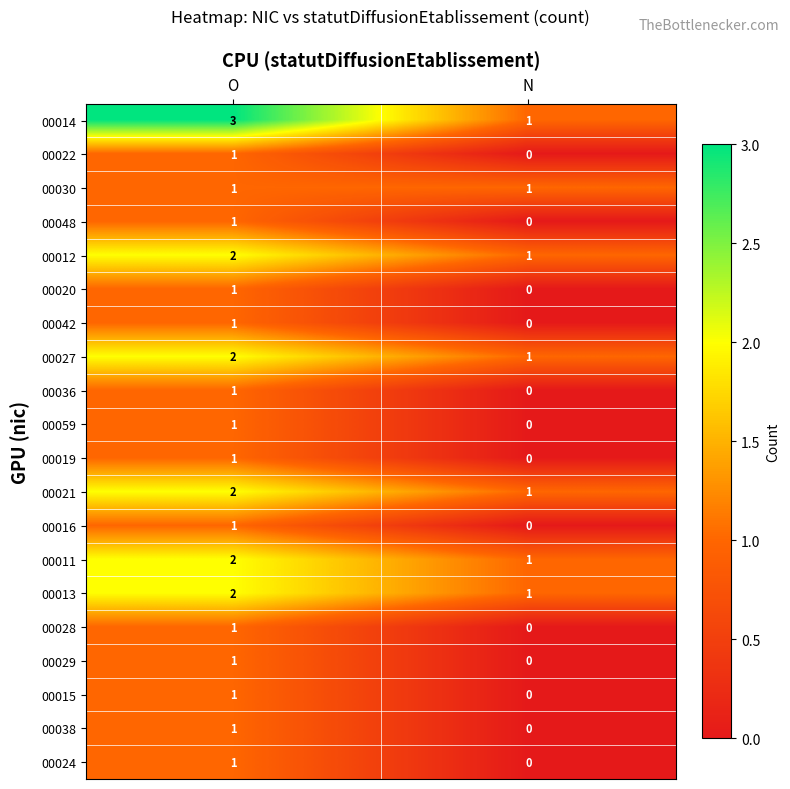

What is the sum of the 00021 values at O and N?

3